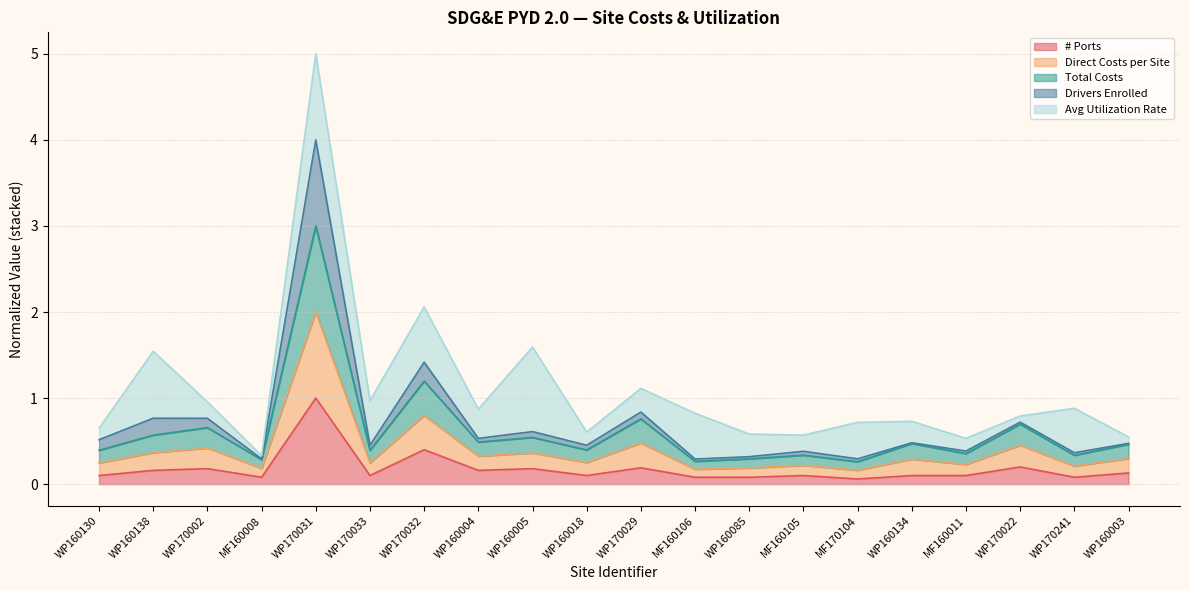

Between WP170031 and WP160085, which series saw the biggest shift?

Drivers Enrolled